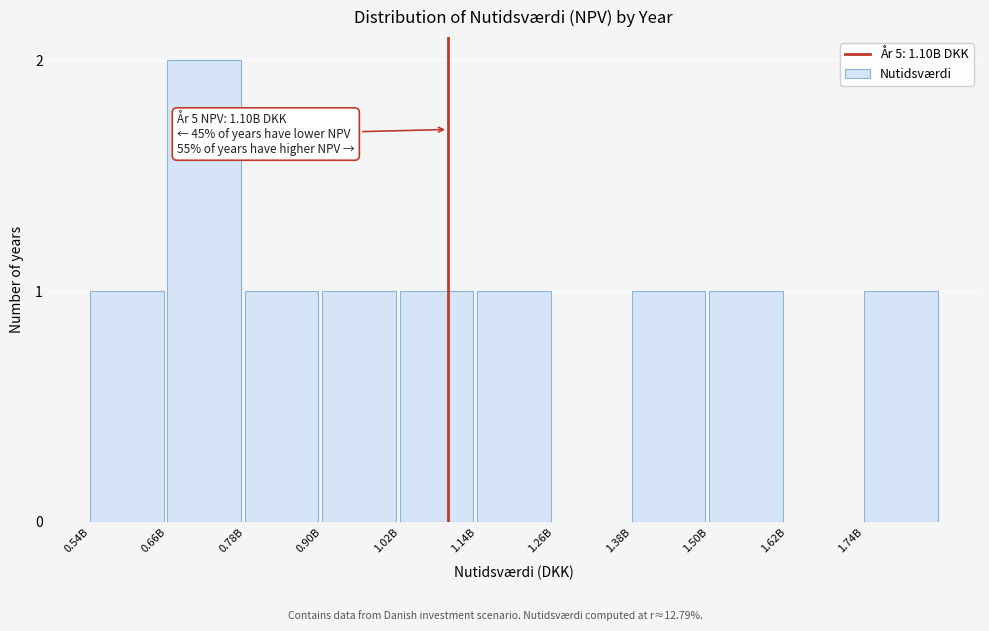

Reading left to right, list all the values displayed in this chart.

0.54B=1	0.66B=2	0.78B=1	0.90B=1	1.02B=1	1.14B=1	1.26B=0	1.38B=1	1.50B=1	1.62B=0	1.74B=1